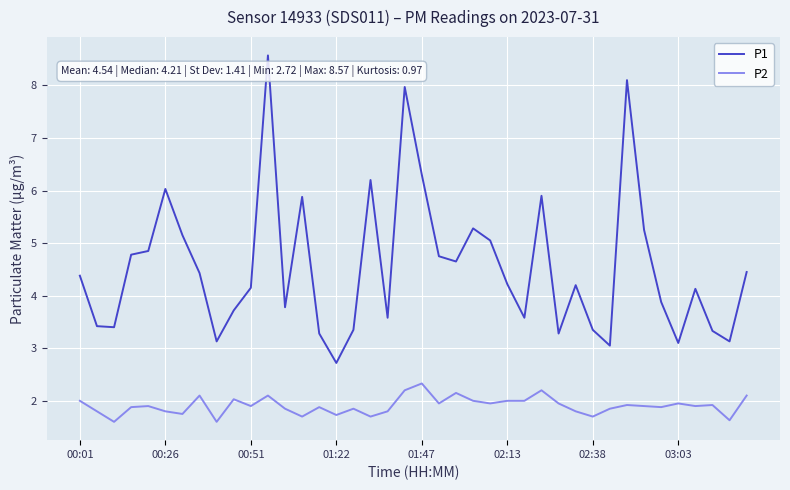

Rank the series by their average value, from lowest to highest.

P2, P1